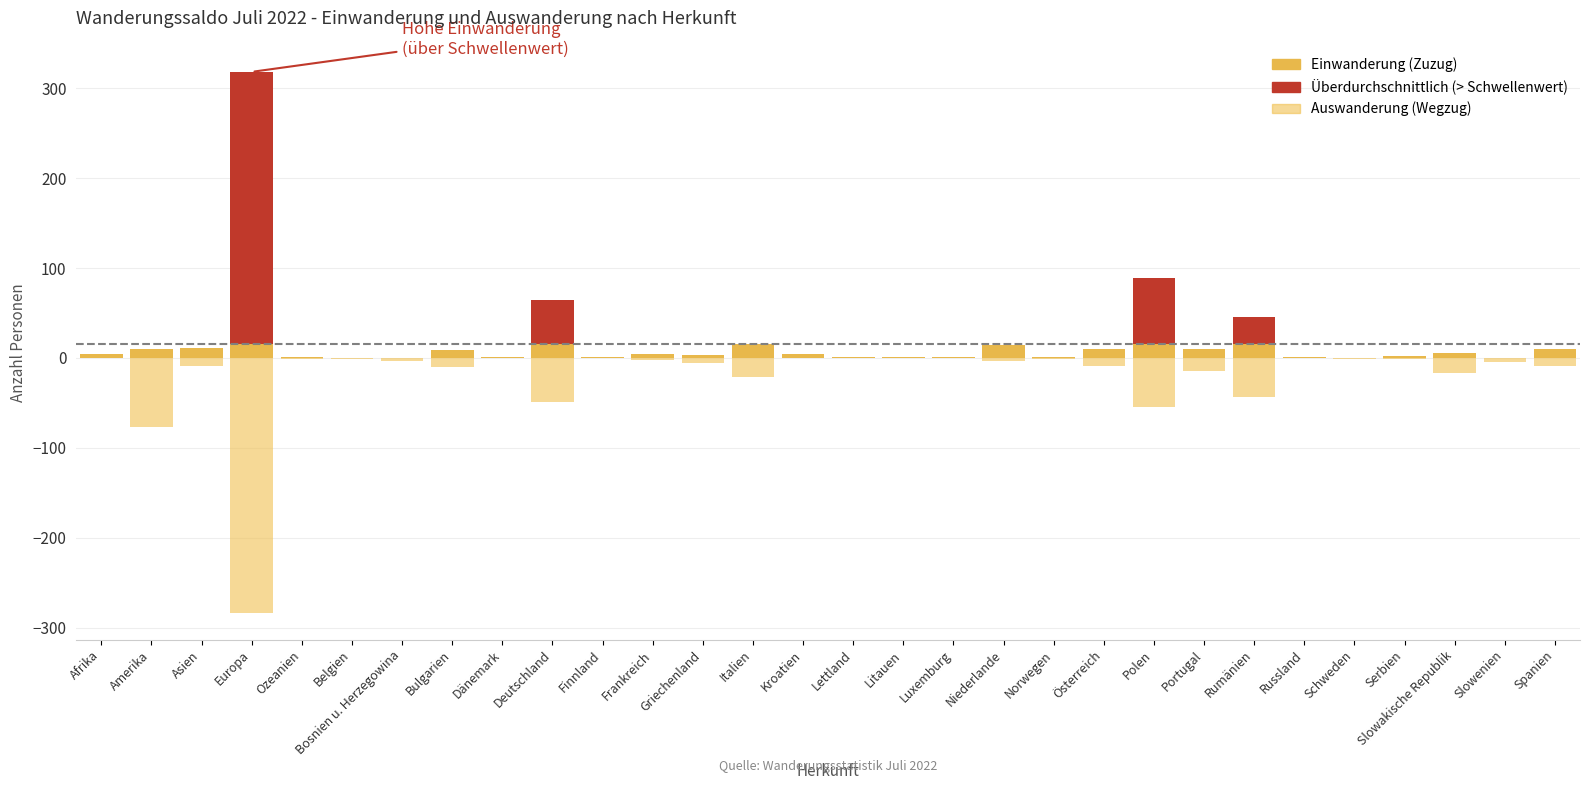

Does the chart contain stacked bars?

No